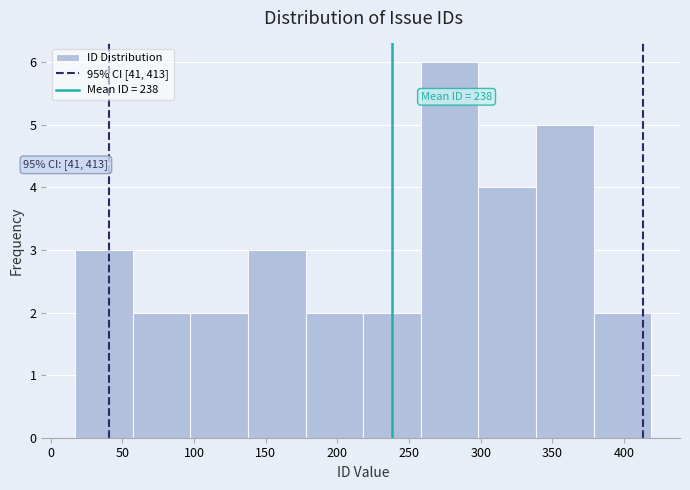

Which range on the x-axis has the tallest bar?

260 to 300